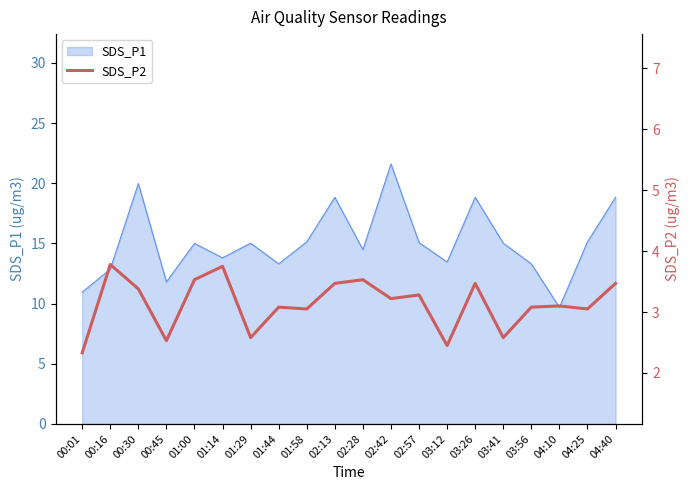

The value of SDS_P1 at 03:26 is 18.8. True or false?

True